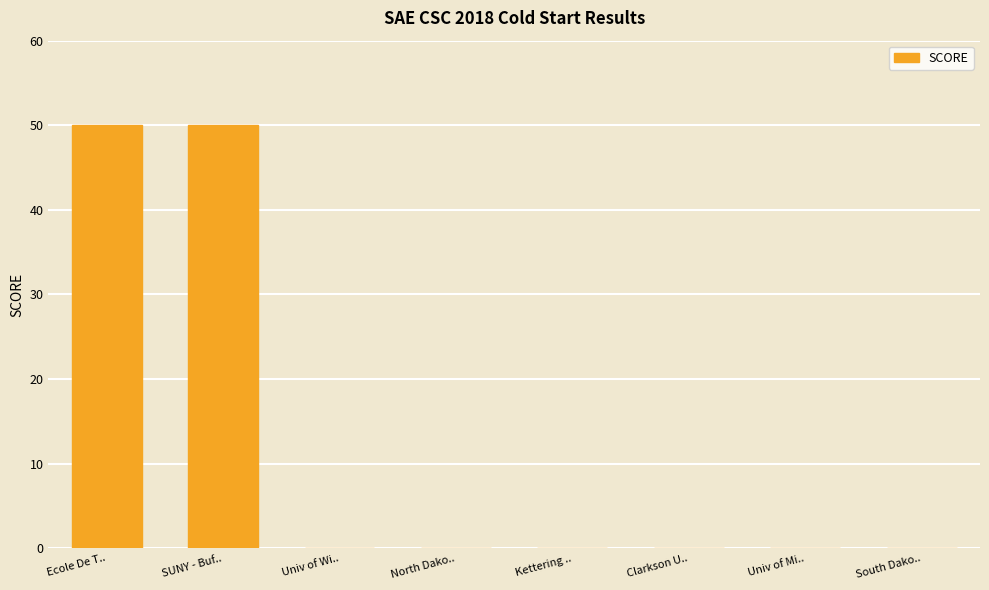

What is the sum of all values?

100